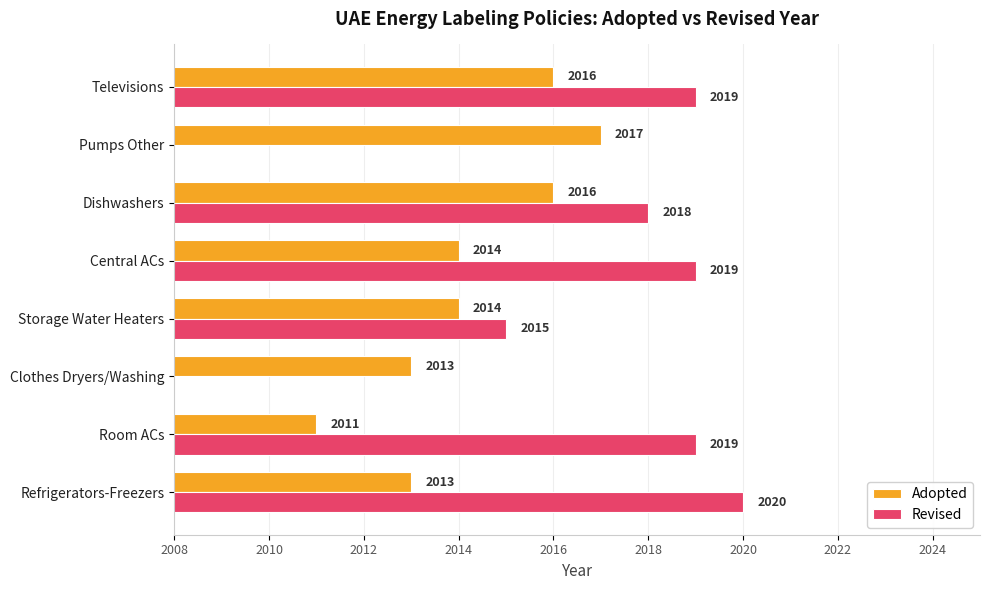

What are all the series names shown in the legend?

Adopted, Revised